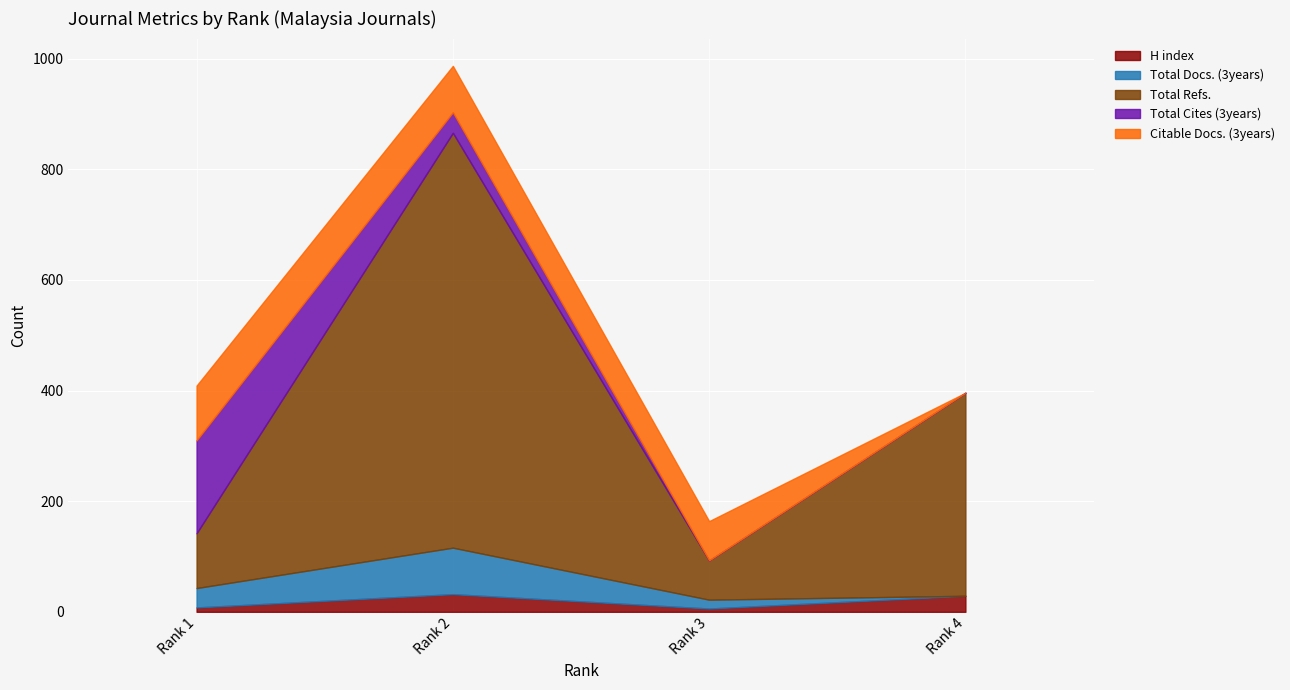

What is the minimum value for Total Refs.?

71